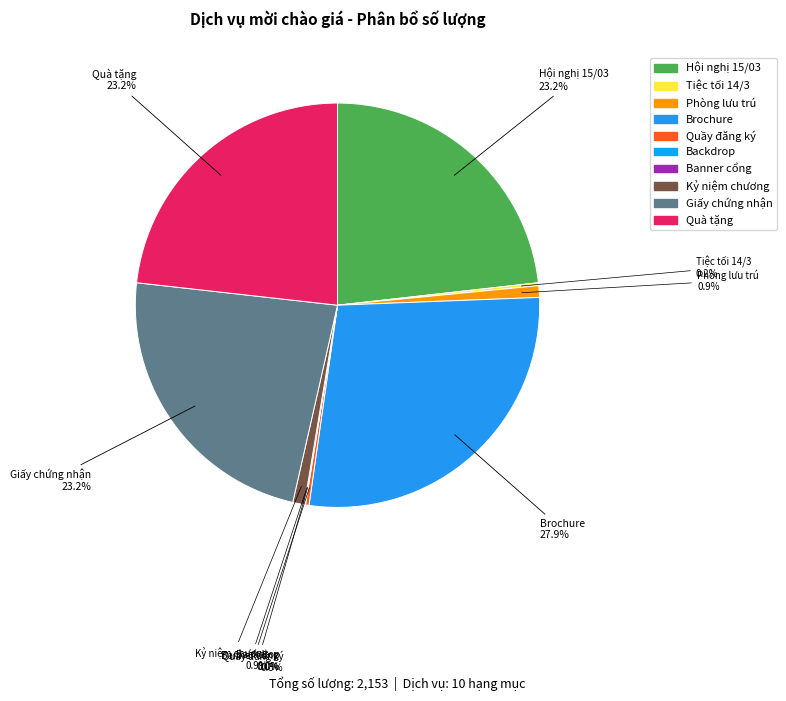

How many segments does this pie chart have?

10